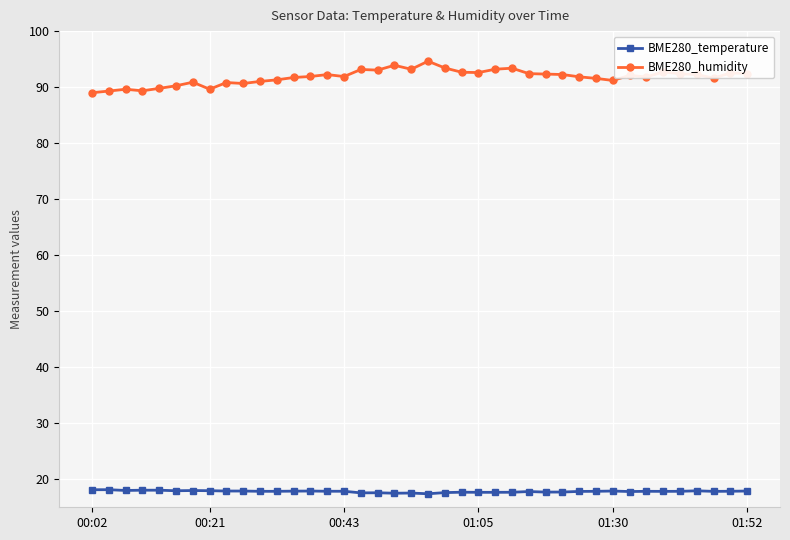

At how many categories does at least one series exceed 39?

40